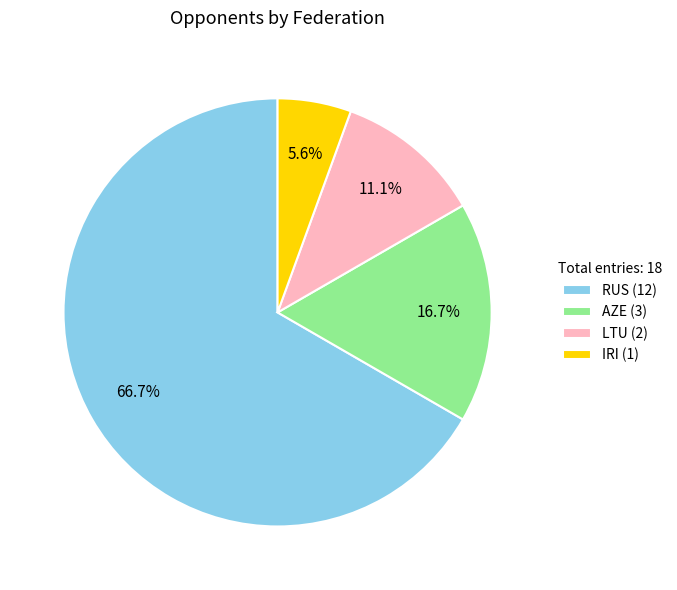

Which category has the biggest portion of the pie?

RUS